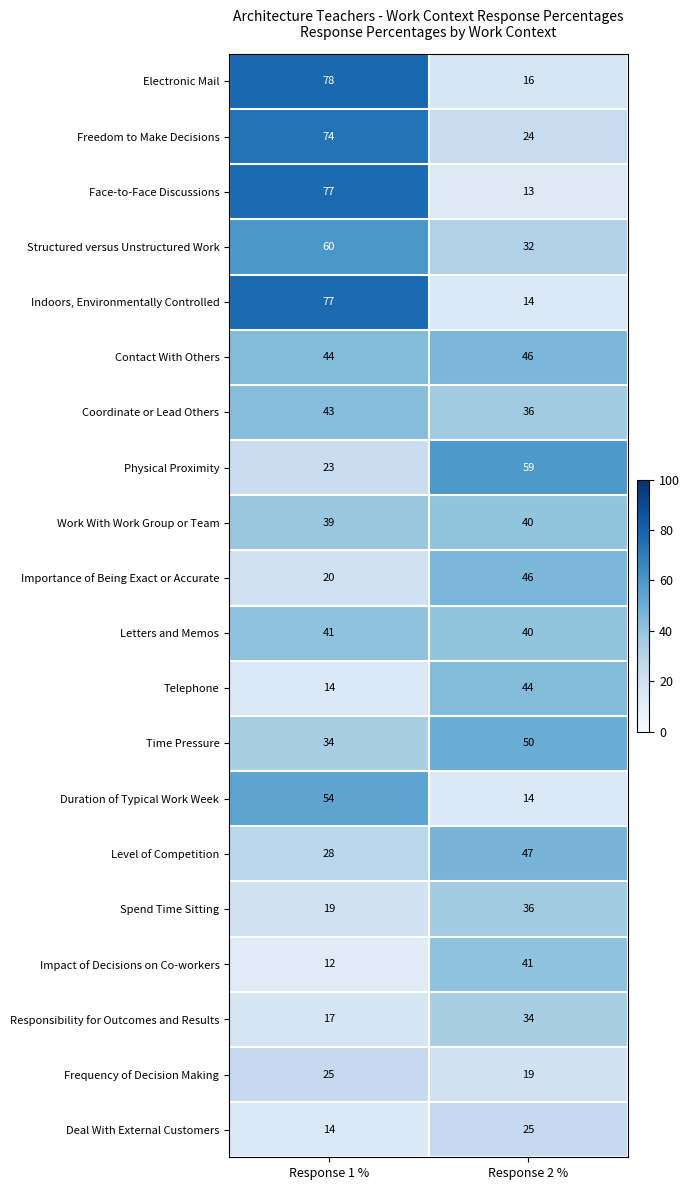

What is the greatest value displayed?

78